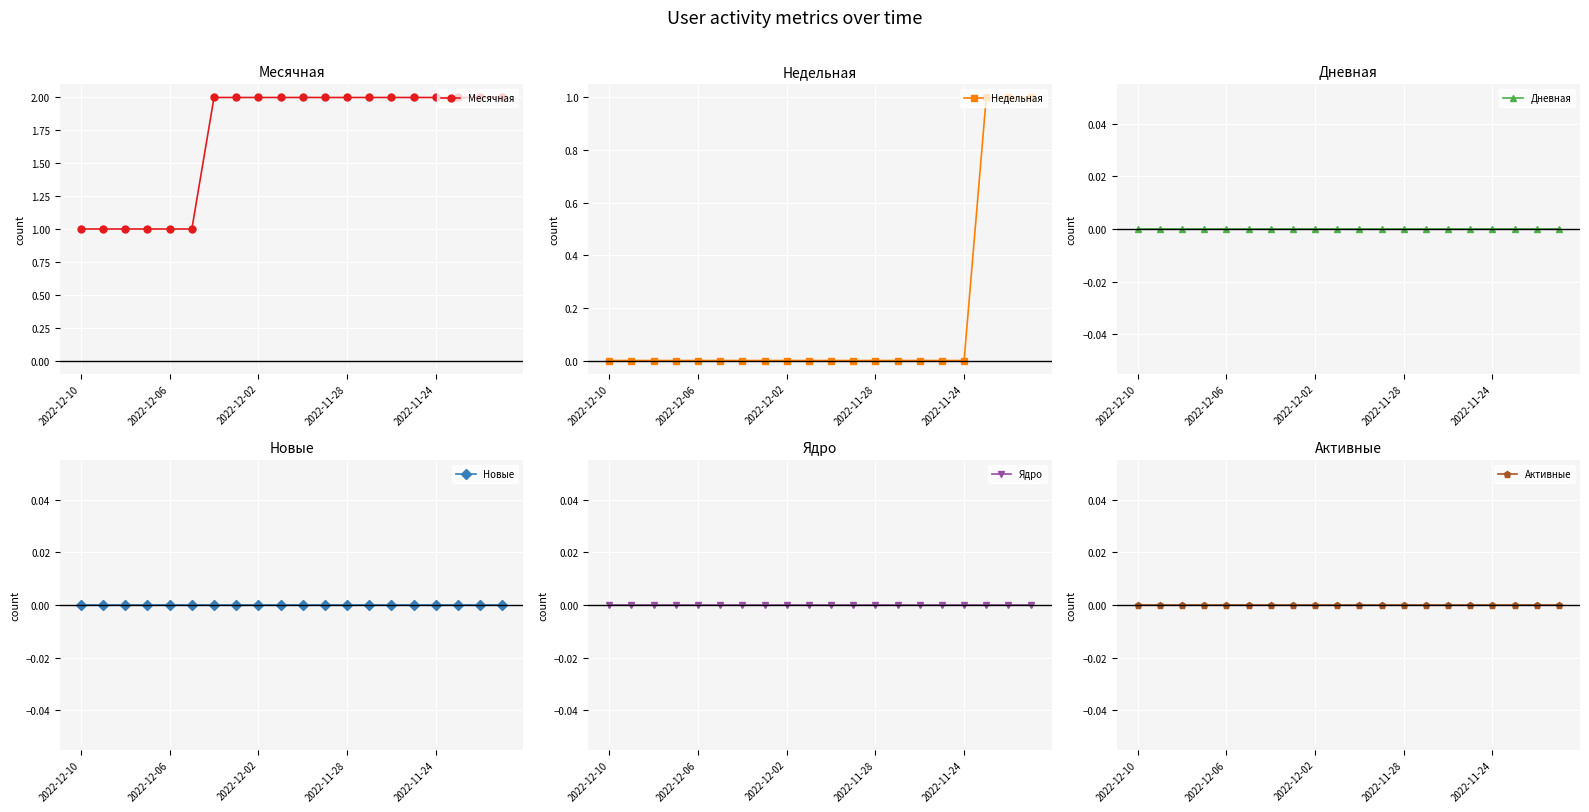

Does the chart display data point markers on the line(s)?

Yes